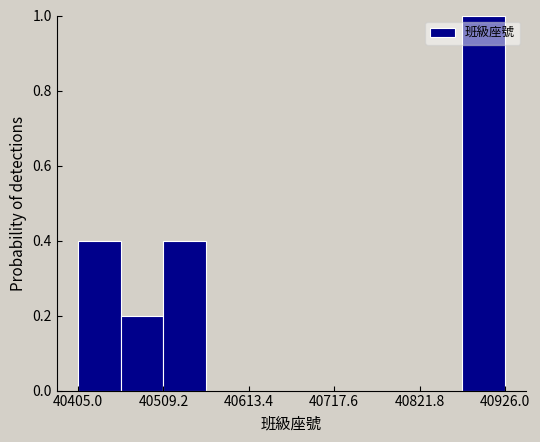

Around what value on the x-axis is the tallest bar? Give the approximate position of its centre, as read against the axis.

40900